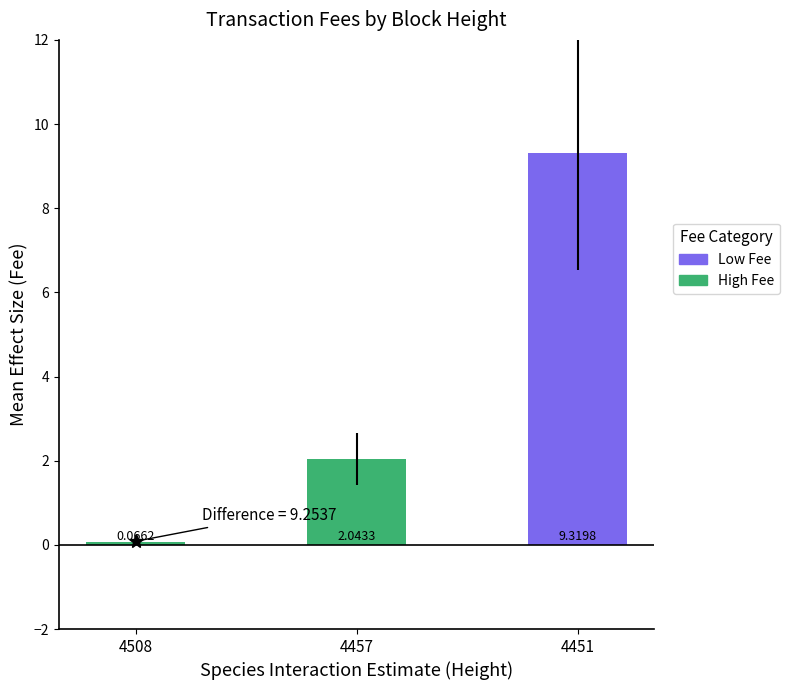

Which label corresponds to the smallest value in the chart?

4508